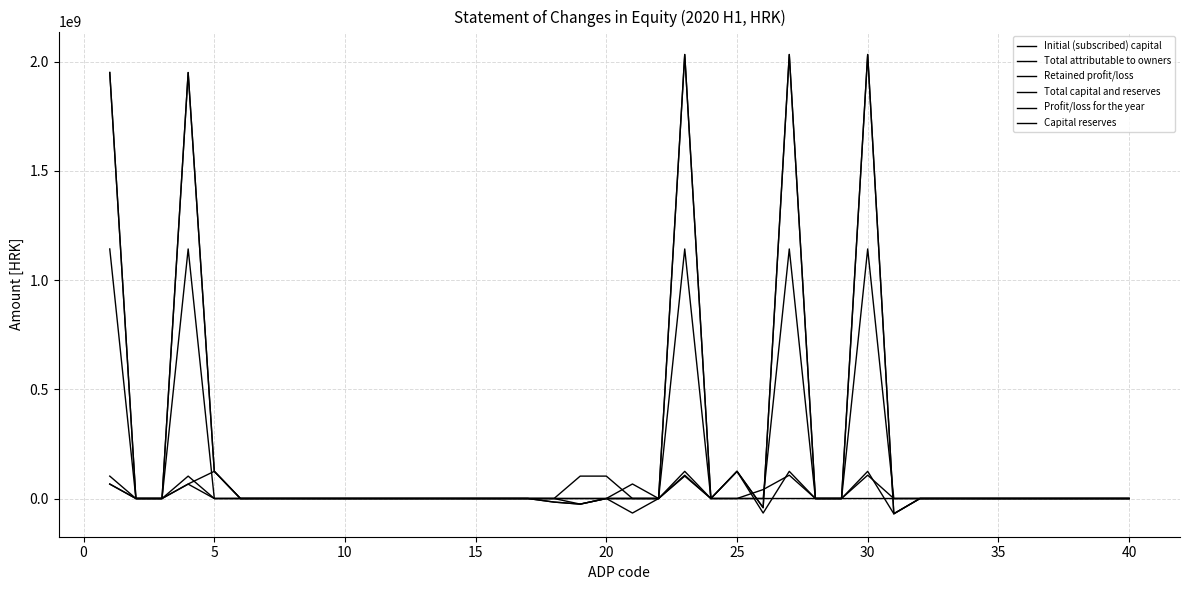

How many lines are shown in the chart?

6